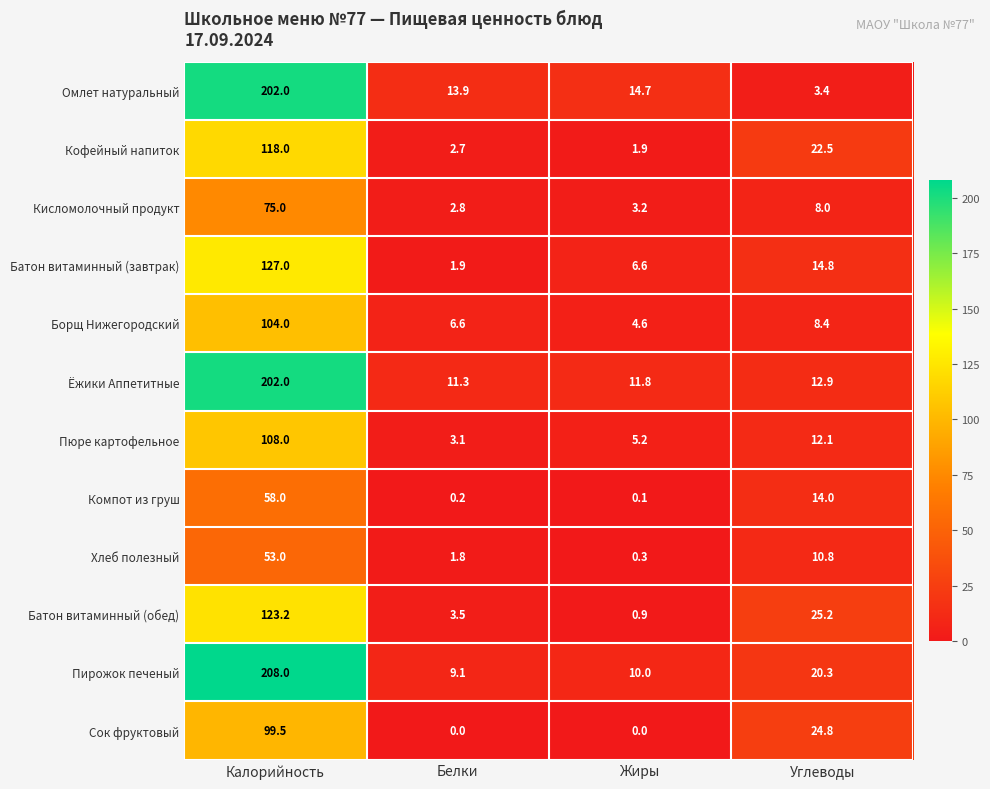

Where does the Омлет натуральный series first go above 14?

Калорийность